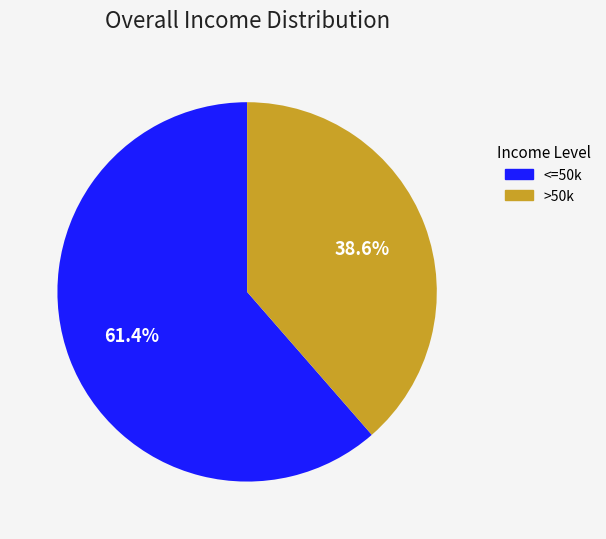

Is there a majority slice in this chart?

Yes